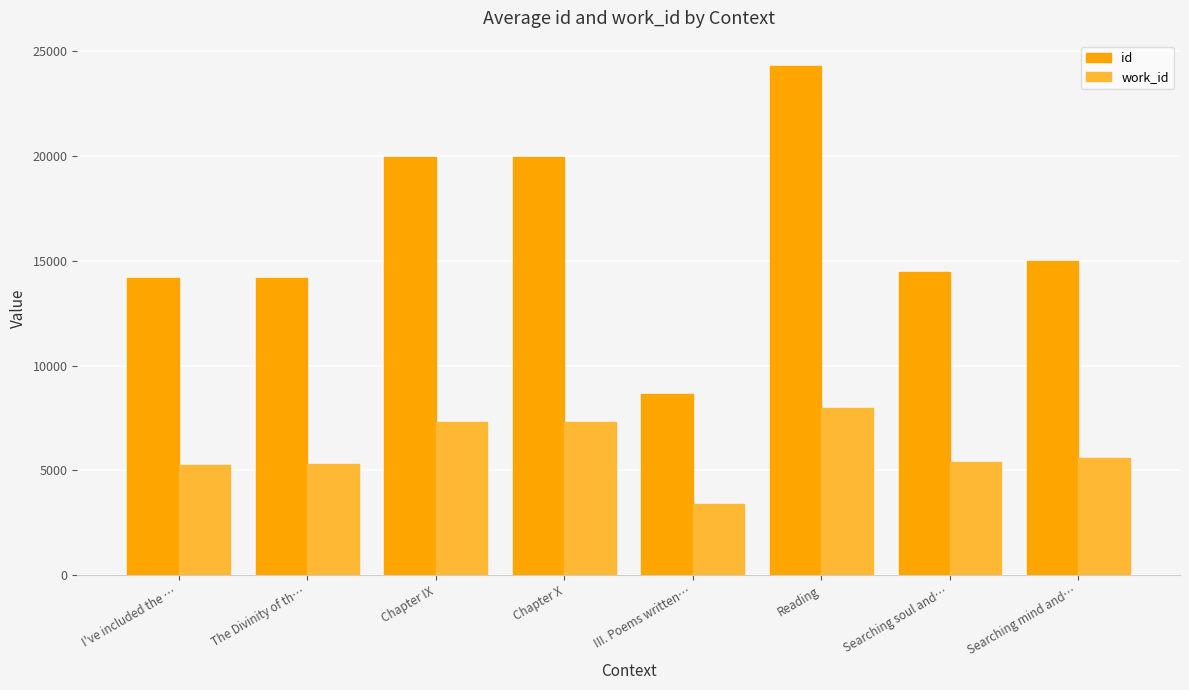

What are all the series names shown in the legend?

id, work_id